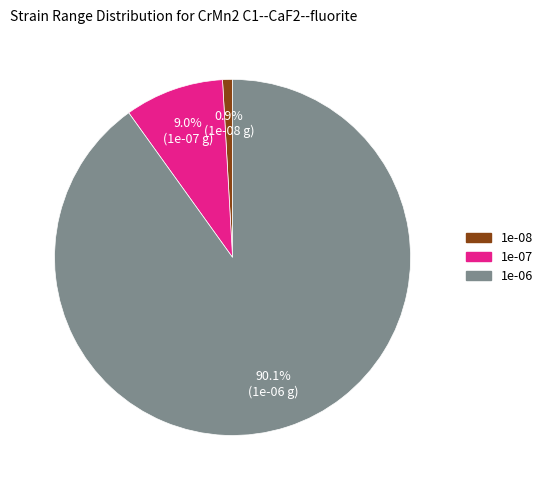

Combined, do 1e-07 and 1e-06 account for over 50%?

Yes